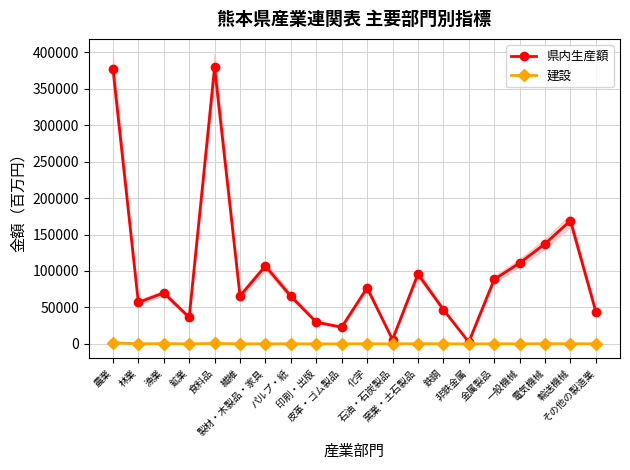

What is the difference between the second highest and minimum values in the 建設 series?

629